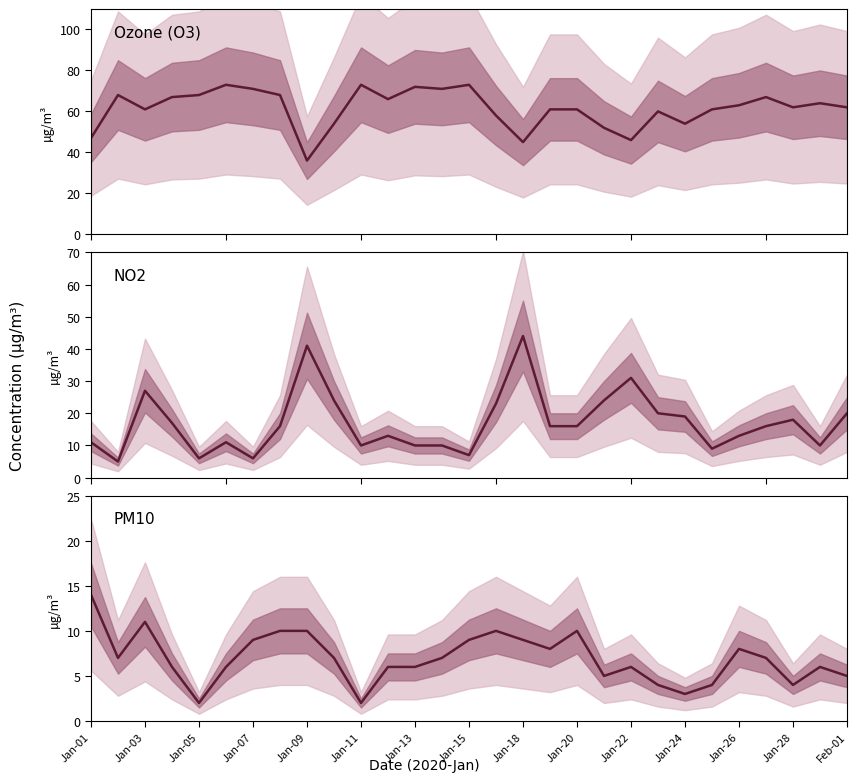

How many series are shown in this chart?

3